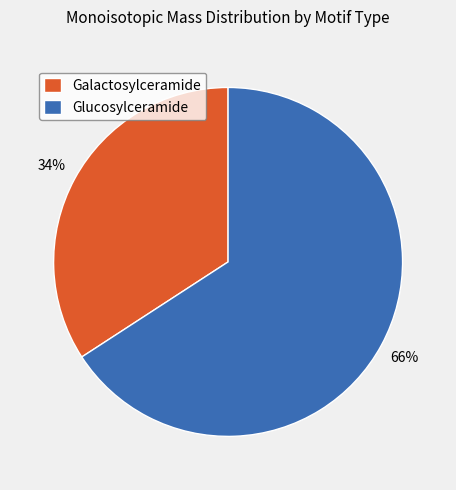

Does any single category account for the majority?

Yes